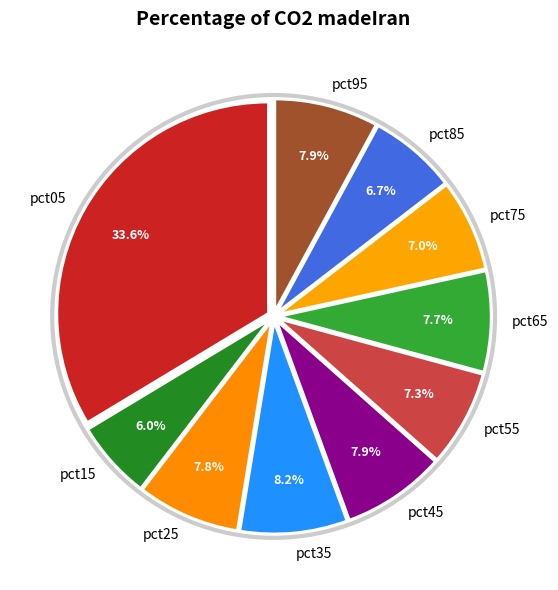

The pct45 slice represents 8% of the pie. True or false?

True